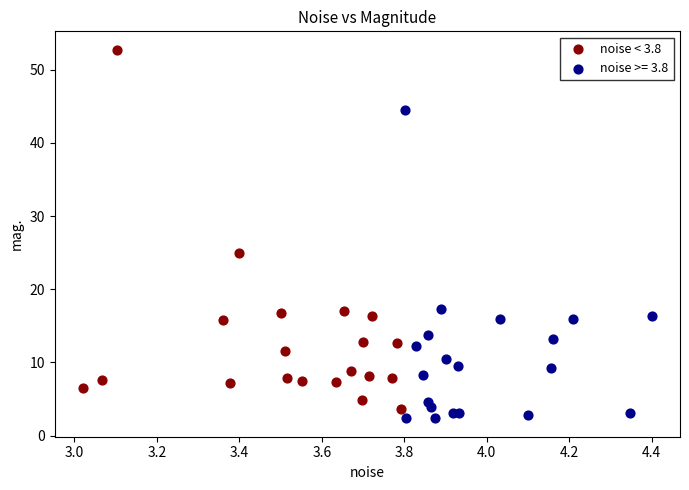

Which series contains the highest Y value?

noise < 3.8